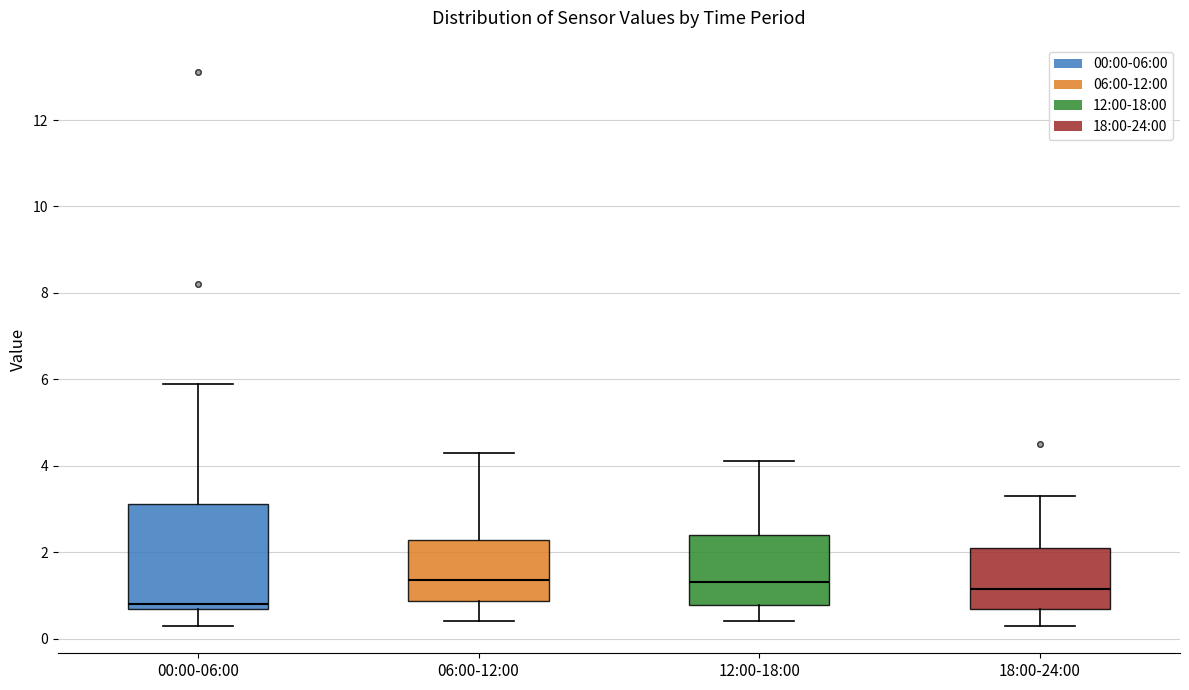

Which box is the tallest, from its lower edge to its upper edge?

00:00-06:00